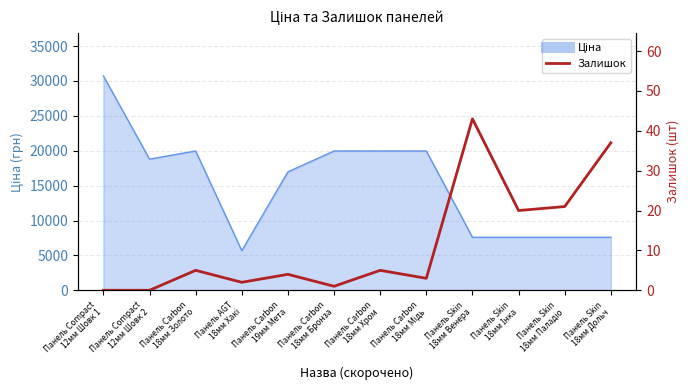

Is it true that the value at Панель Skin
18мм Дольч is 37?

True